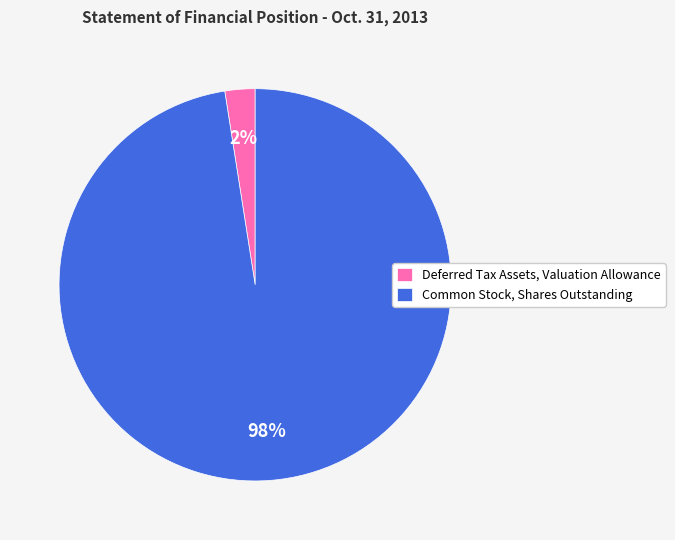

Which category has the biggest portion of the pie?

Common Stock, Shares Outstanding